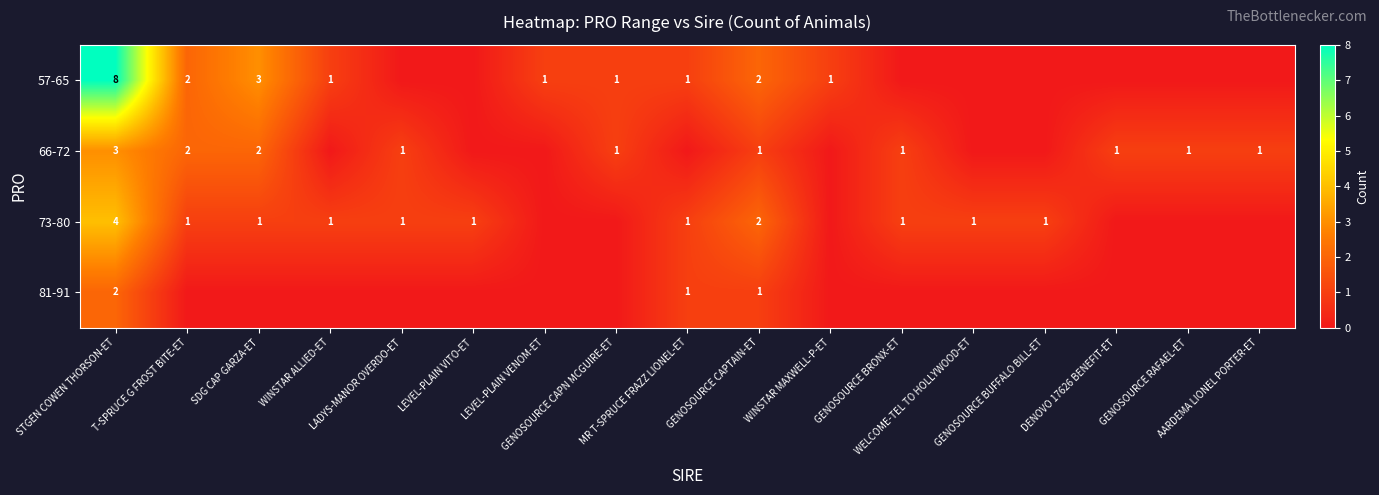

True or false: 57-65 has a value of -3 at GENOSOURCE BRONX-ET.

False